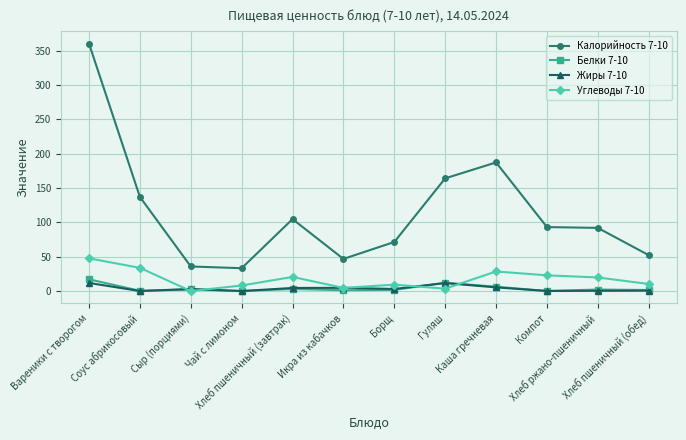

Is the value of Углеводы 7-10 at Соус абрикосовый greater than the value of Белки 7-10 at Борщ?

Yes